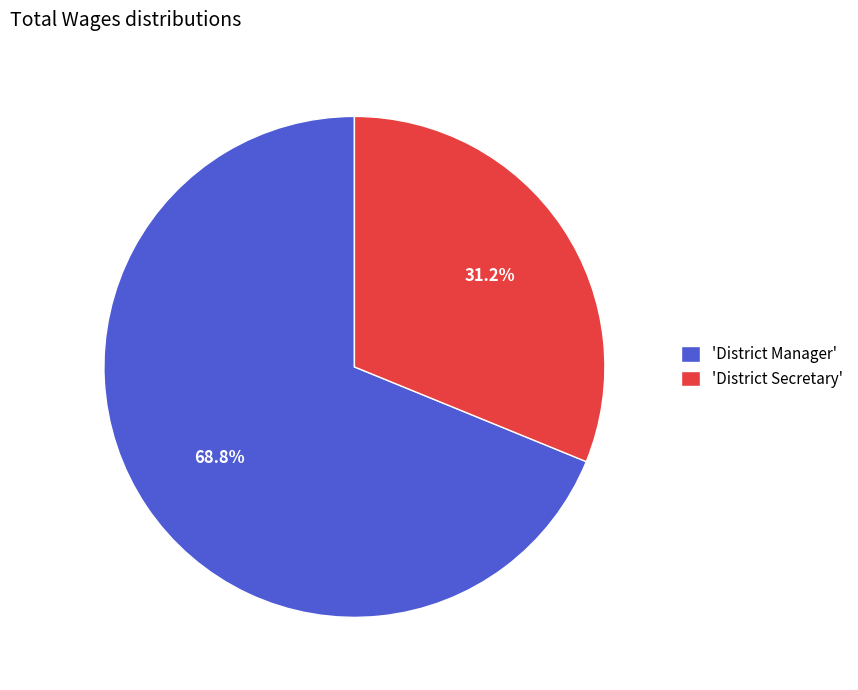

To the nearest percent, what is the average slice percentage?

50%